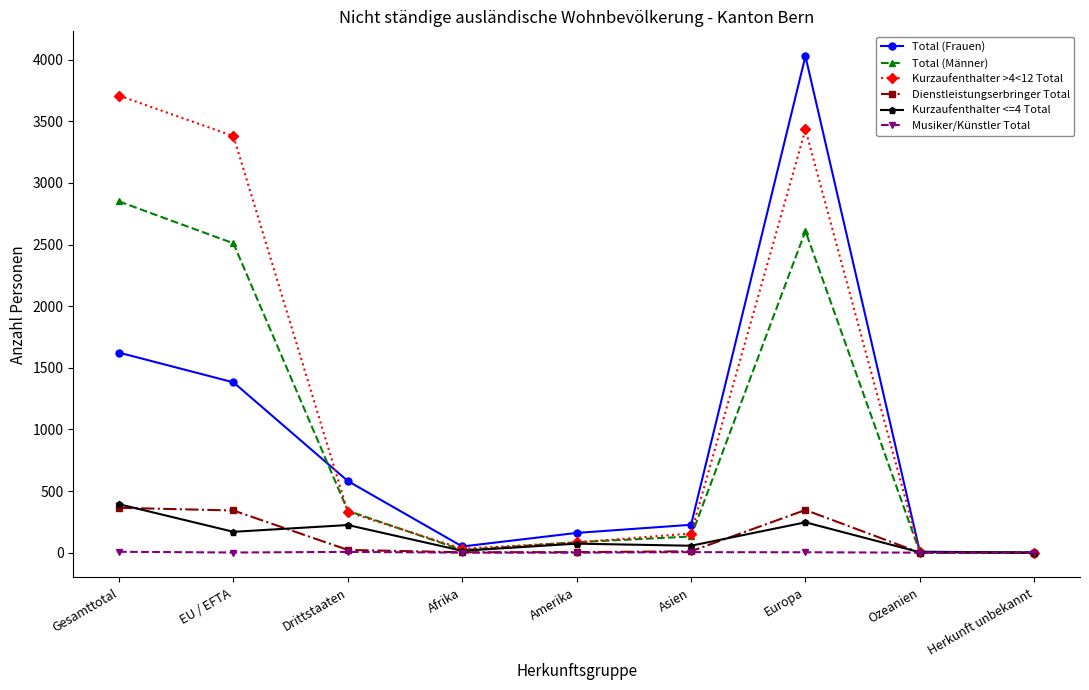

True or false: Kurzaufenthalter <=4 Total has a value of 393 at Gesamttotal.

True